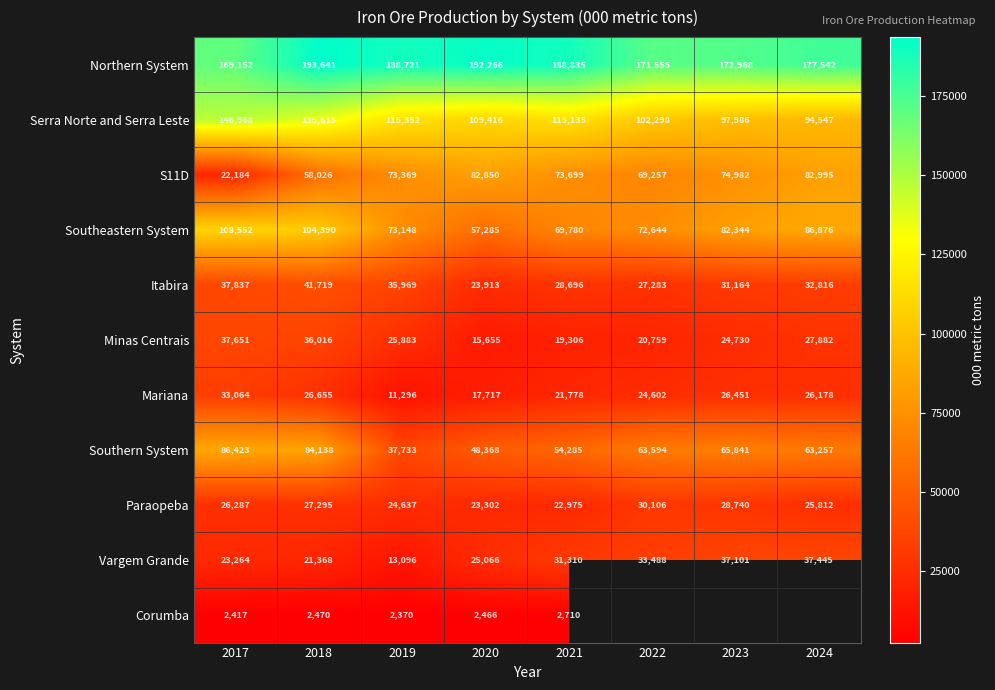

Which category has the lowest value across all series?

2019